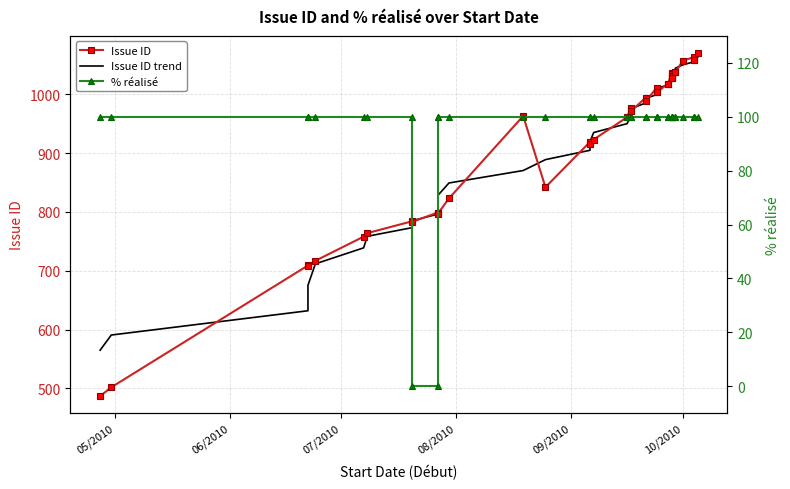

What is the minimum value for Issue ID trend?

565.1